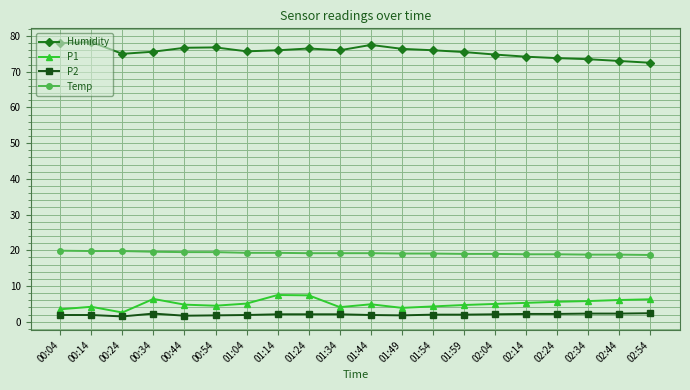

What is the label of the 20th point from the left?

02:54